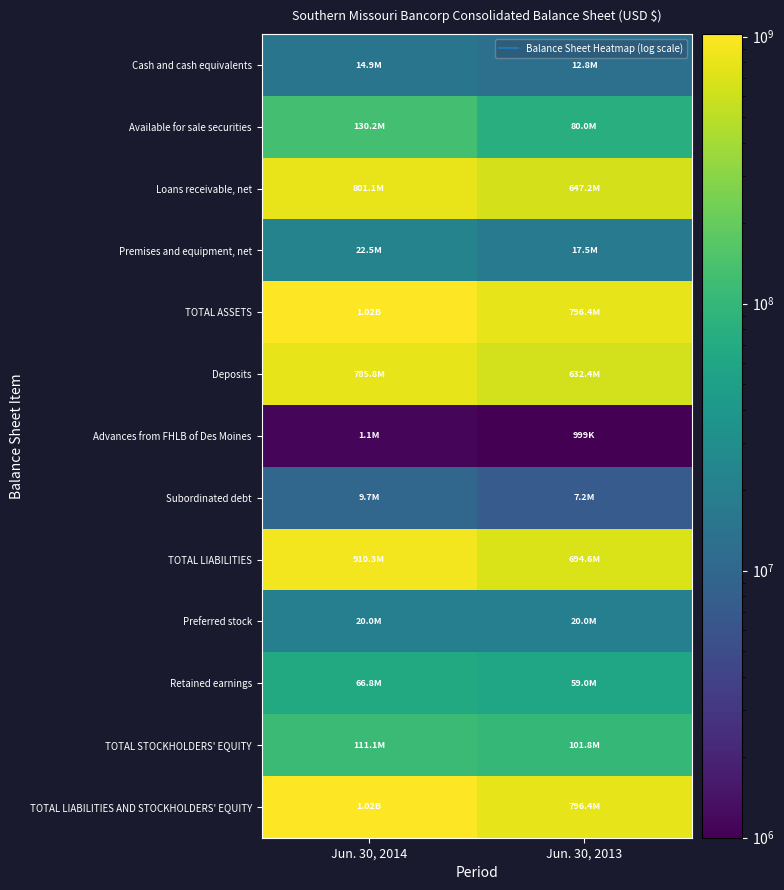

Rank the series by their maximum value, from lowest to highest.

Advances from FHLB of Des Moines, Subordinated debt, Cash and cash equivalents, Preferred stock, Premises and equipment, net, Retained earnings, TOTAL STOCKHOLDERS' EQUITY, Available for sale securities, Deposits, Loans receivable, net, TOTAL LIABILITIES, TOTAL ASSETS, TOTAL LIABILITIES AND STOCKHOLDERS' EQUITY